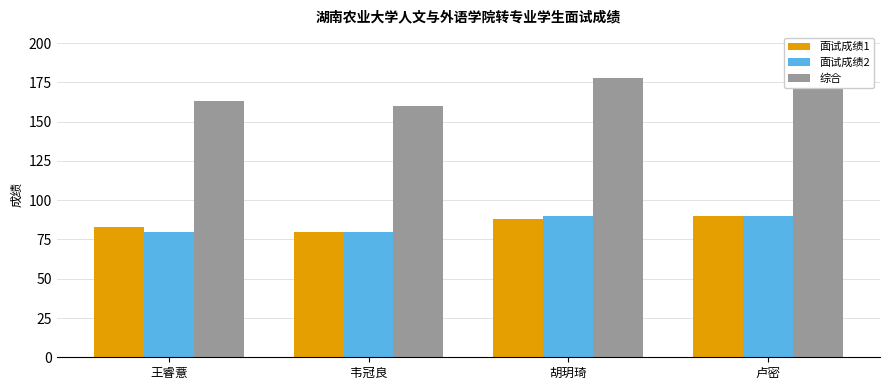

Which series has the largest range (max minus min)?

综合